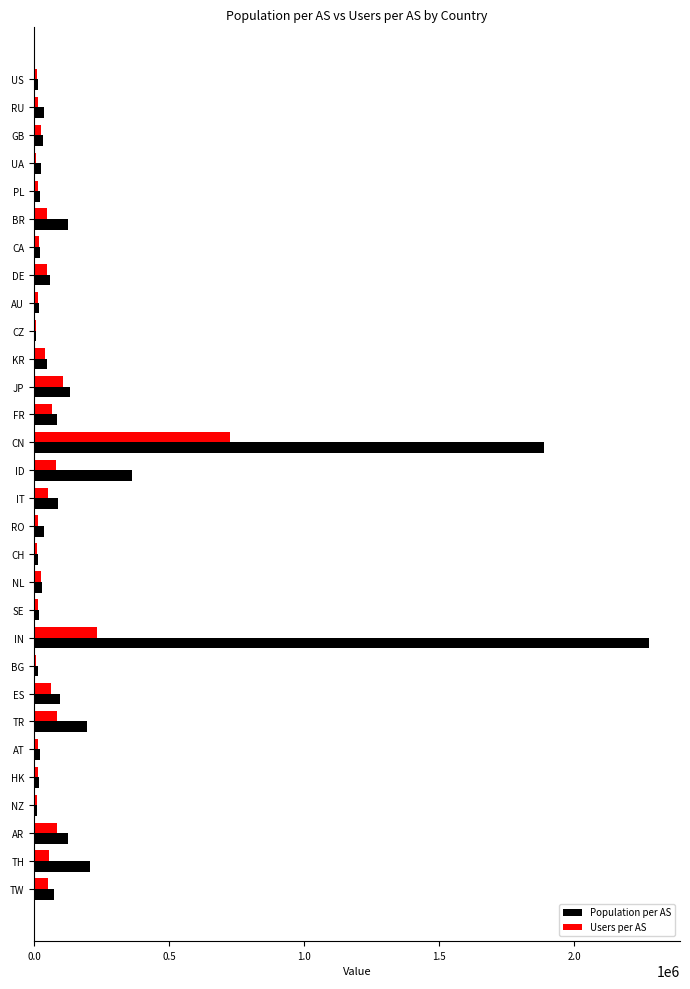

What is the greatest value displayed?

2277824